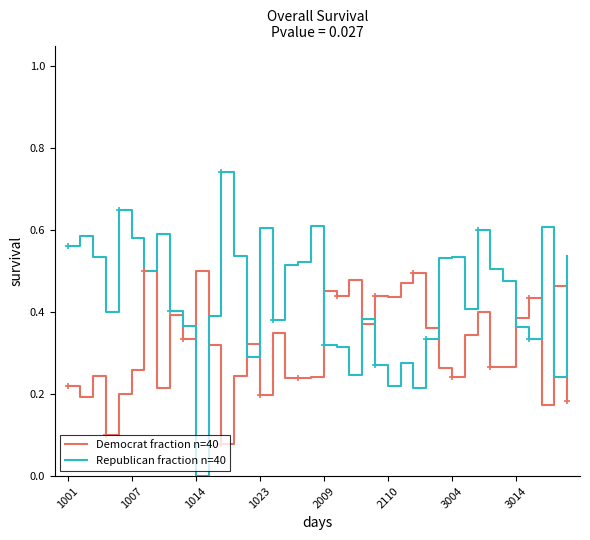

What is the sum of the Democrat fraction n=40 values at 38 and 37?

0.6